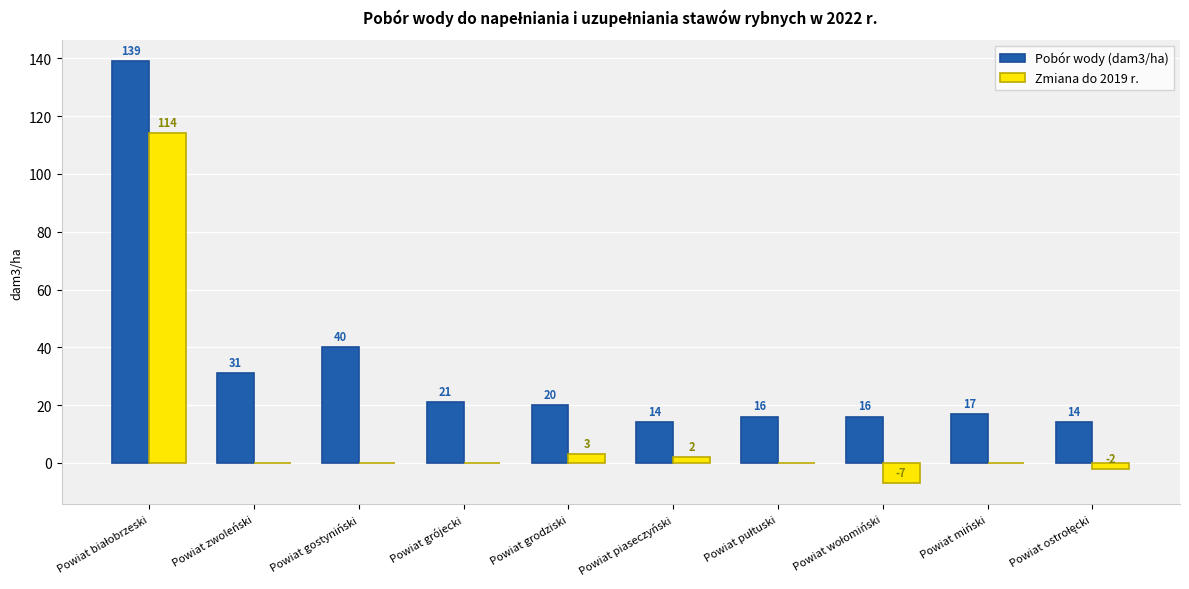

What is the sum of all Pobór wody (dam3/ha) values?

328